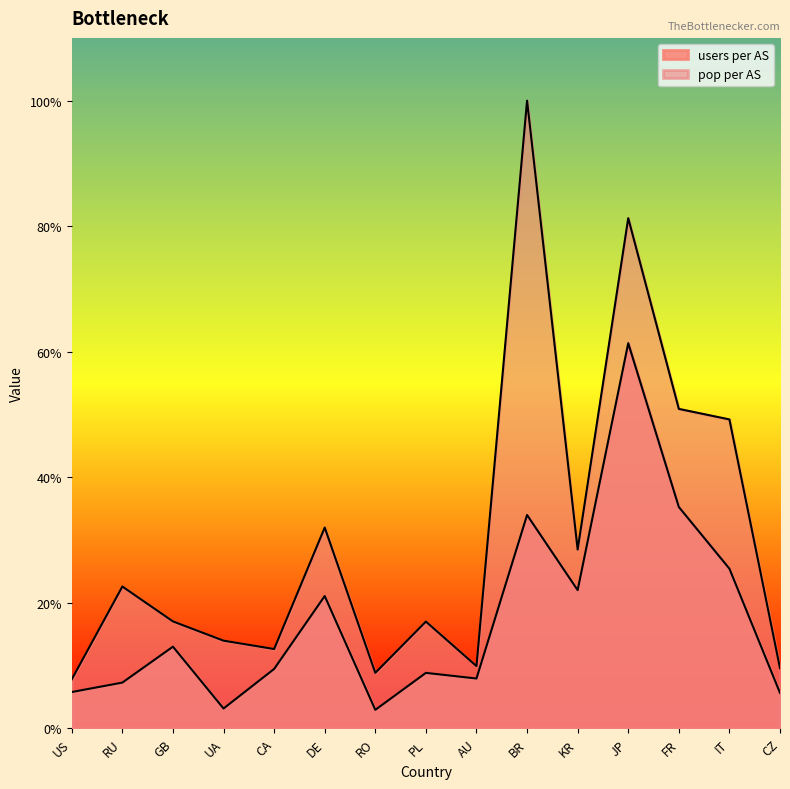

Count the number of data series in this chart.

2